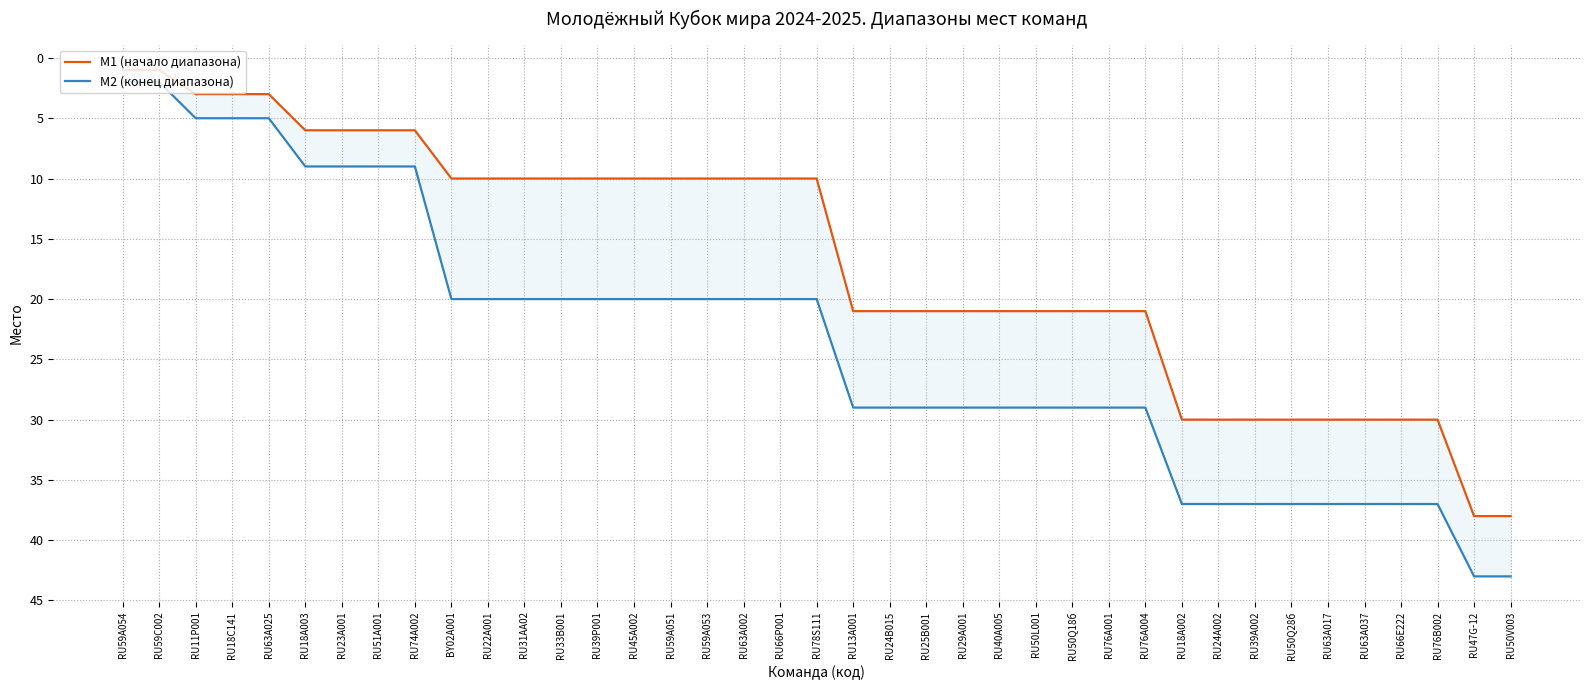

List the labels in order of М2 (конец диапазона) value, largest first.

RU47G-12, RU50V003, RU18A002, RU24A002, RU39A002, RU50Q28б, RU63A017, RU63A037, RU66E222, RU76B002, RU13A001, RU24B015, RU25B001, RU29A001, RU40A005, RU50L001, RU50Q18б, RU76A001, RU76A004, BY02A001, RU22A001, RU31AA02, RU33B001, RU39P001, RU45A002, RU59A051, RU59A053, RU63A002, RU66P001, RU78S111, RU18A003, RU23A001, RU51A001, RU74A002, RU11P001, RU18C141, RU63A025, RU59A054, RU59C002